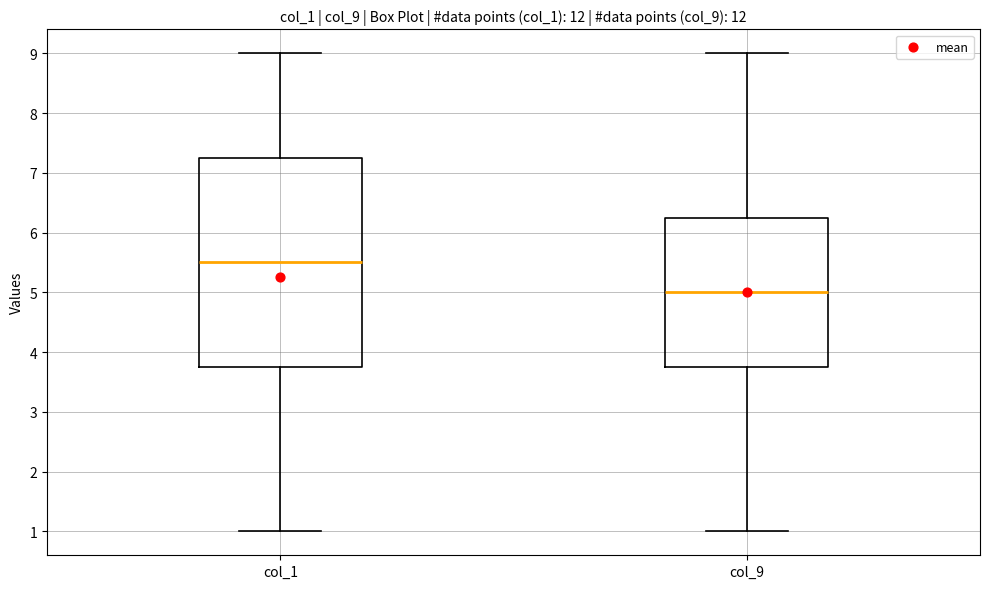

Which box is the tallest, from its lower edge to its upper edge?

col_1